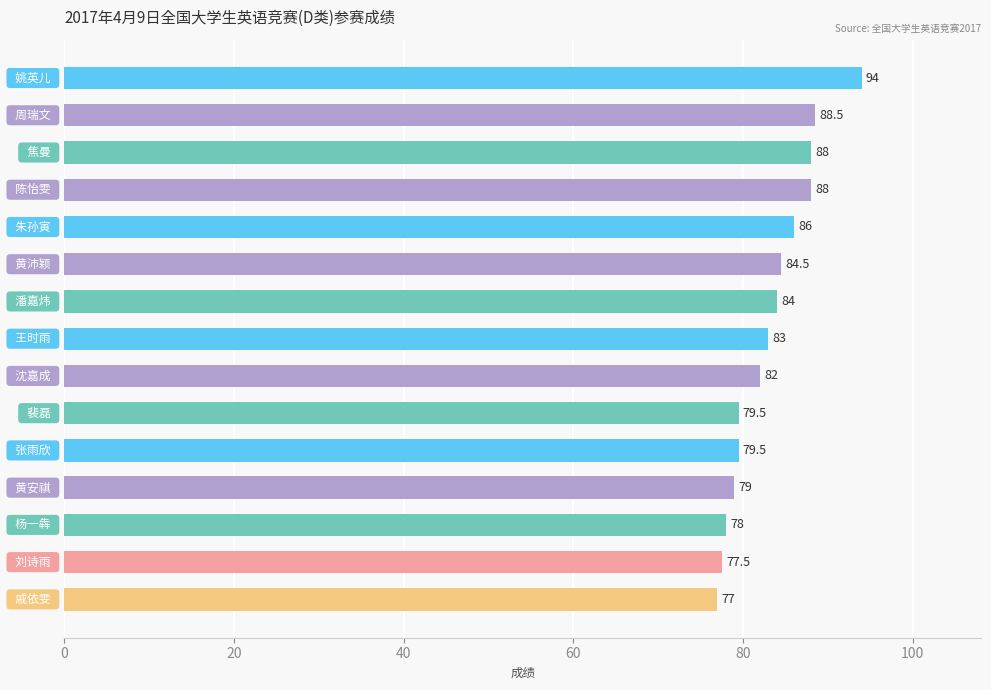

What is the minimum value shown in the chart?

77.0